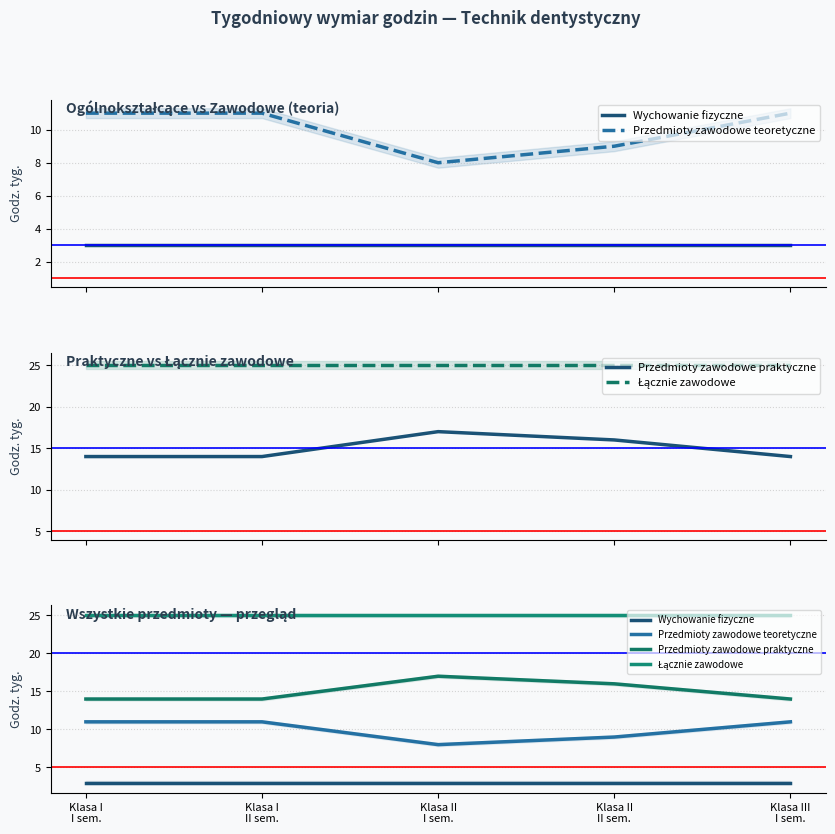

What is the difference between the second highest and second lowest values in the Przedmioty zawodowe teoretyczne series?

2